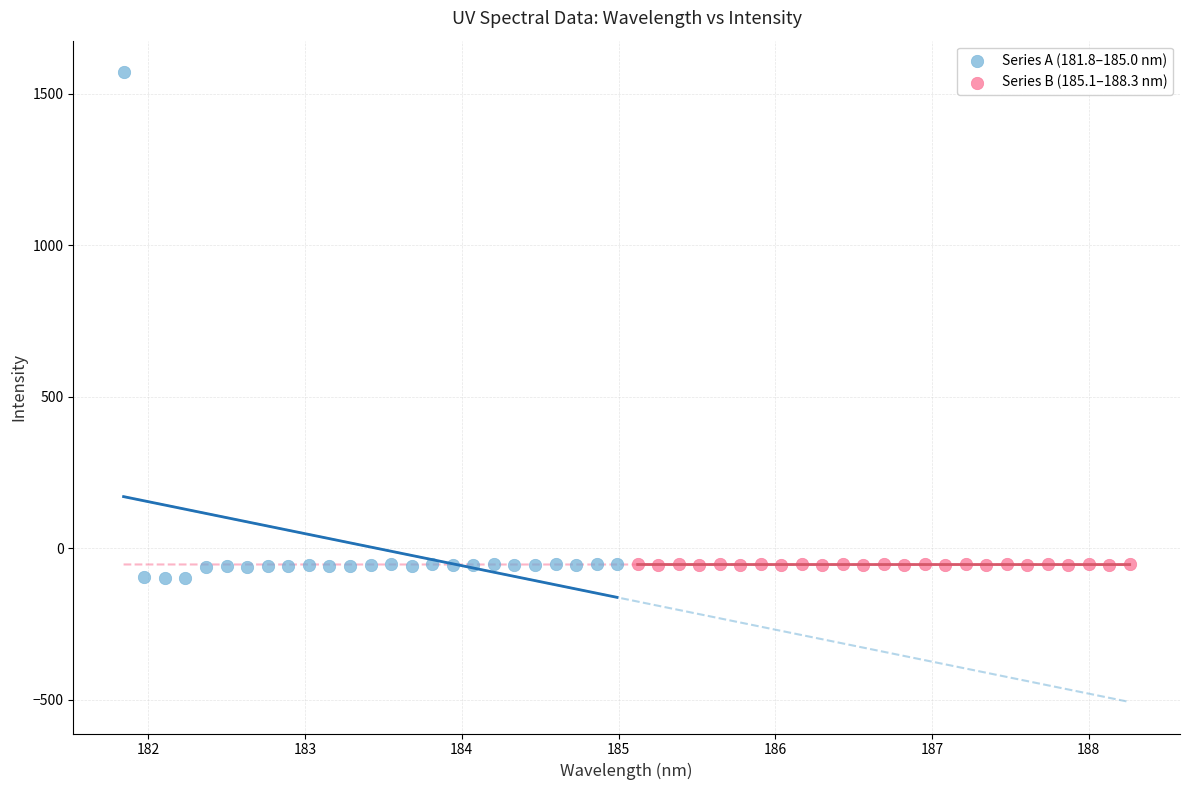

Which series reaches the maximum Y coordinate?

Series A (181.8–185.0 nm)